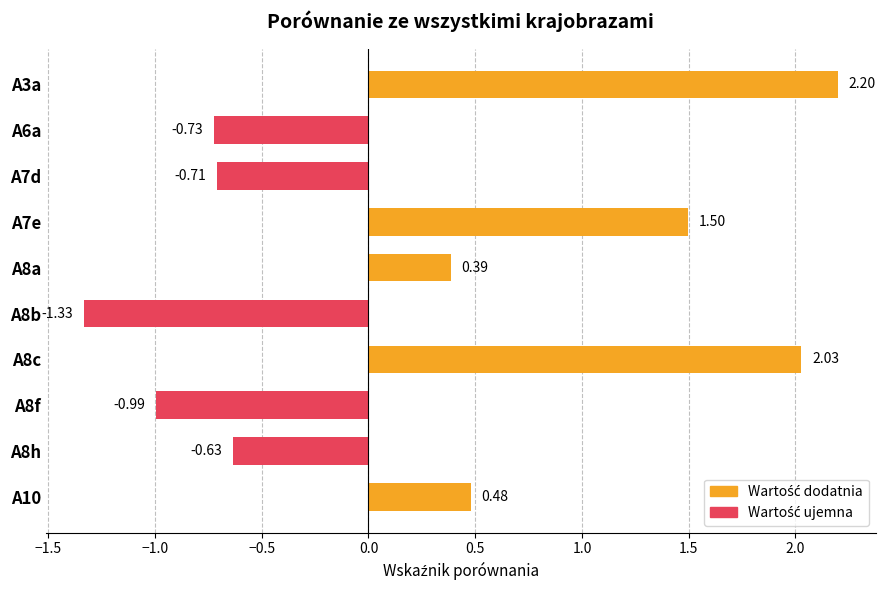

Which label corresponds to the largest value in the chart?

A3a